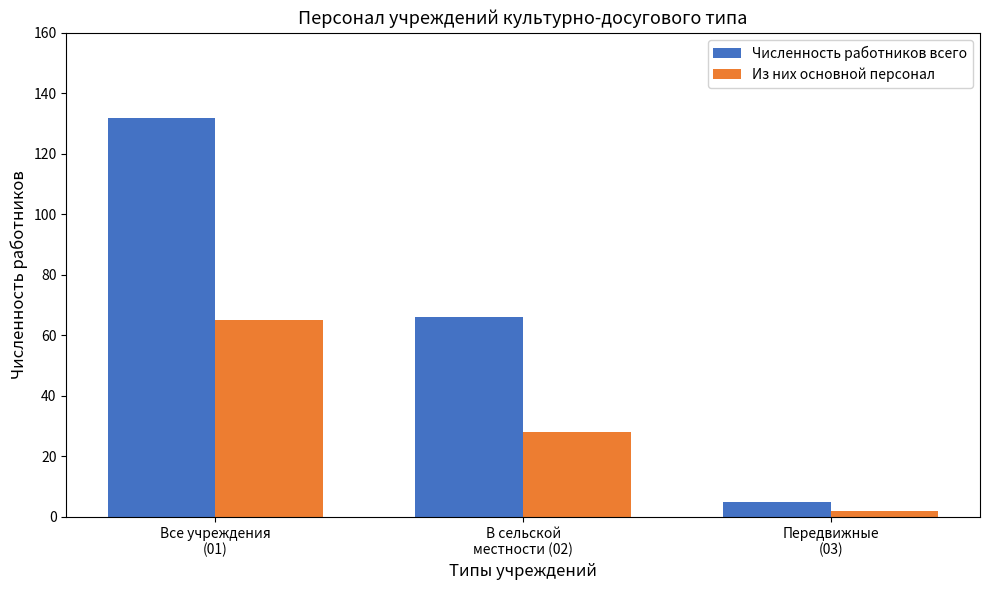

What is the greatest value displayed?

132